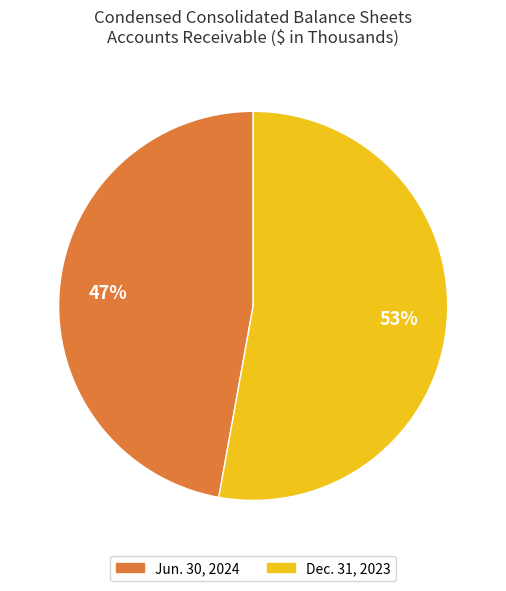

Is there any slice that represents more than half of the pie?

Yes